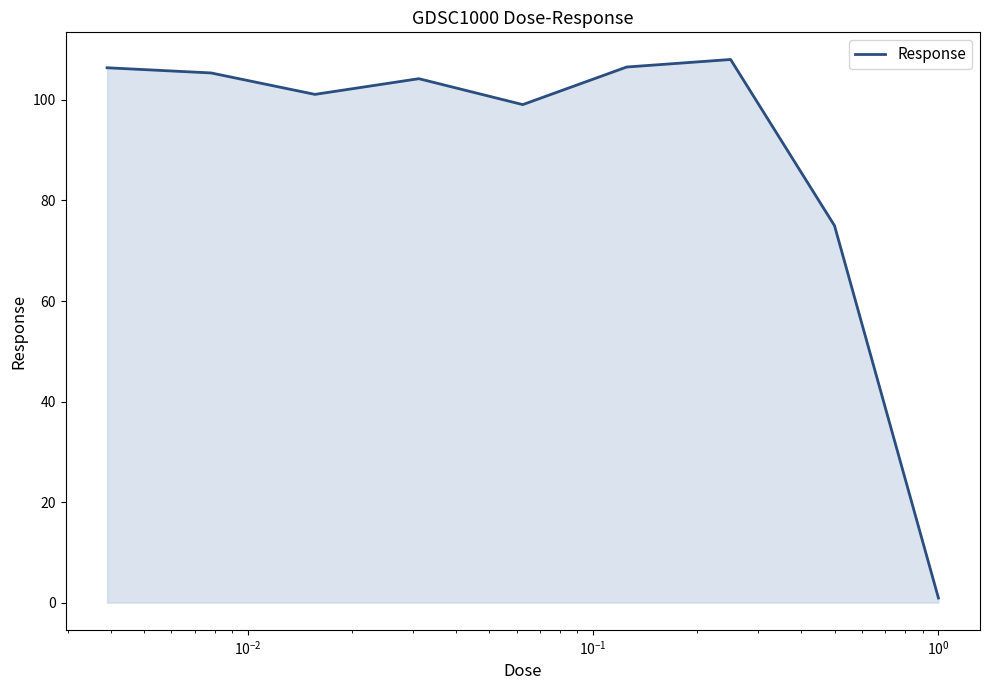

True or false: the data has more than 2 interior local peaks.

False